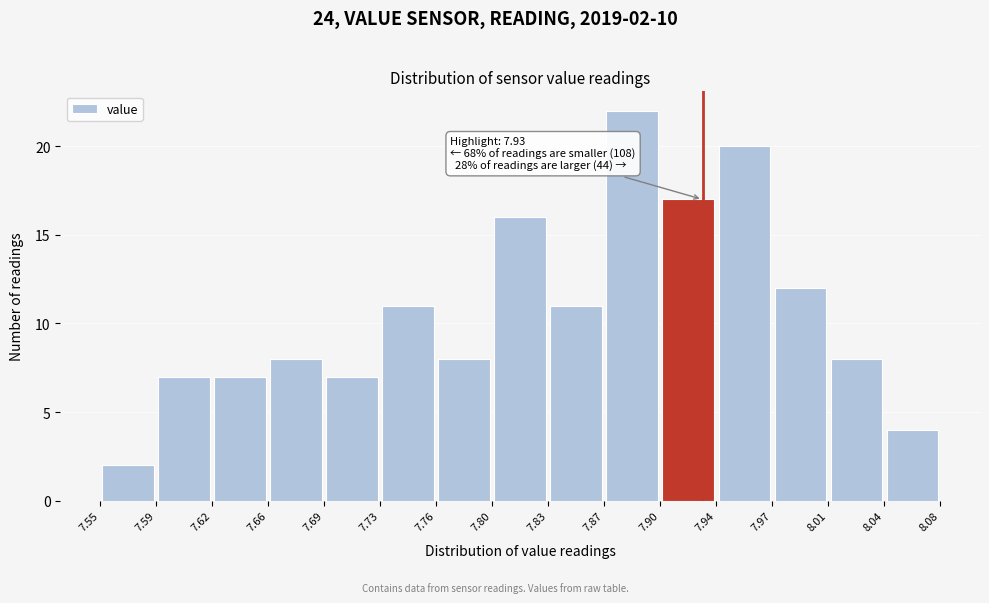

Over which range of the x-axis is the bar tallest?

7.87 to 7.90